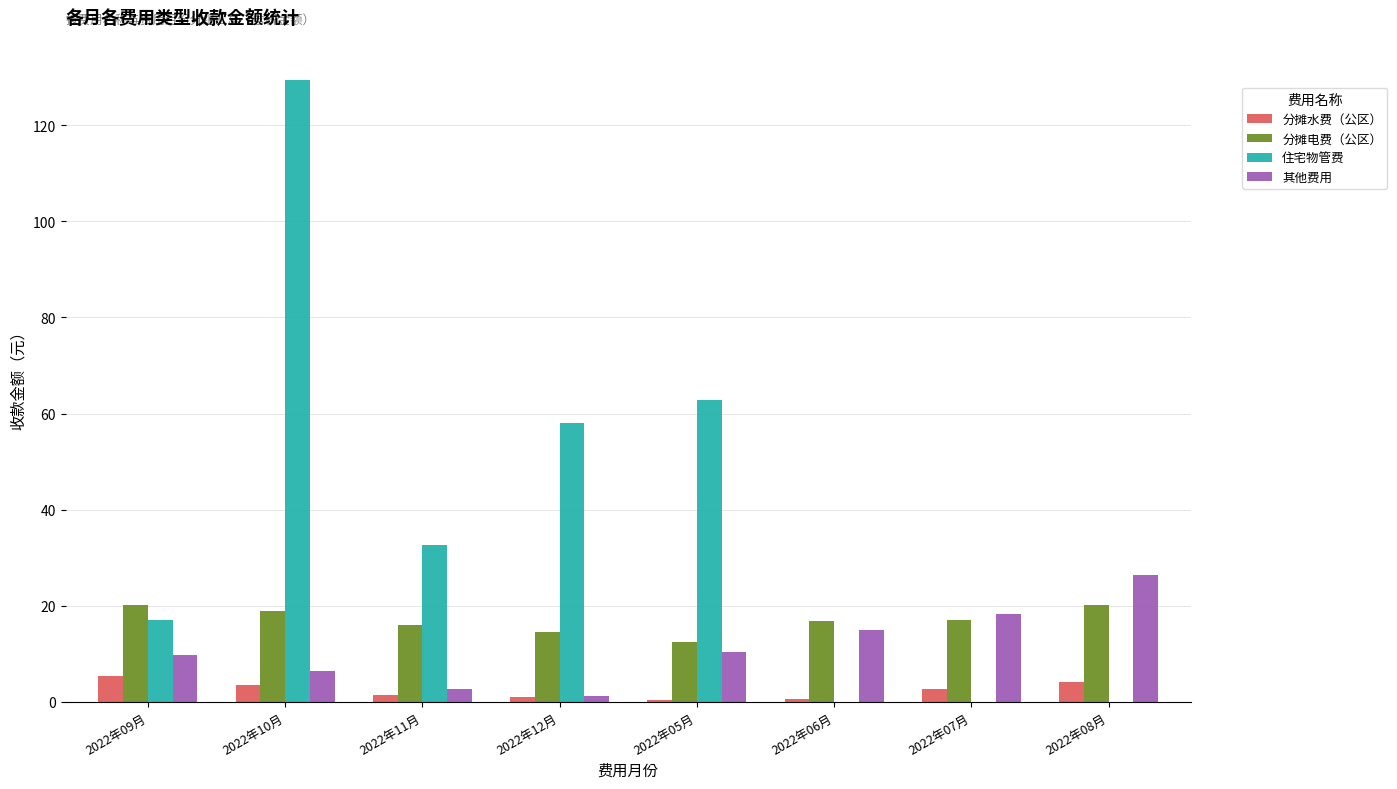

The 住宅物管费 series shows 62.9 at 2022年05月. True or false?

True